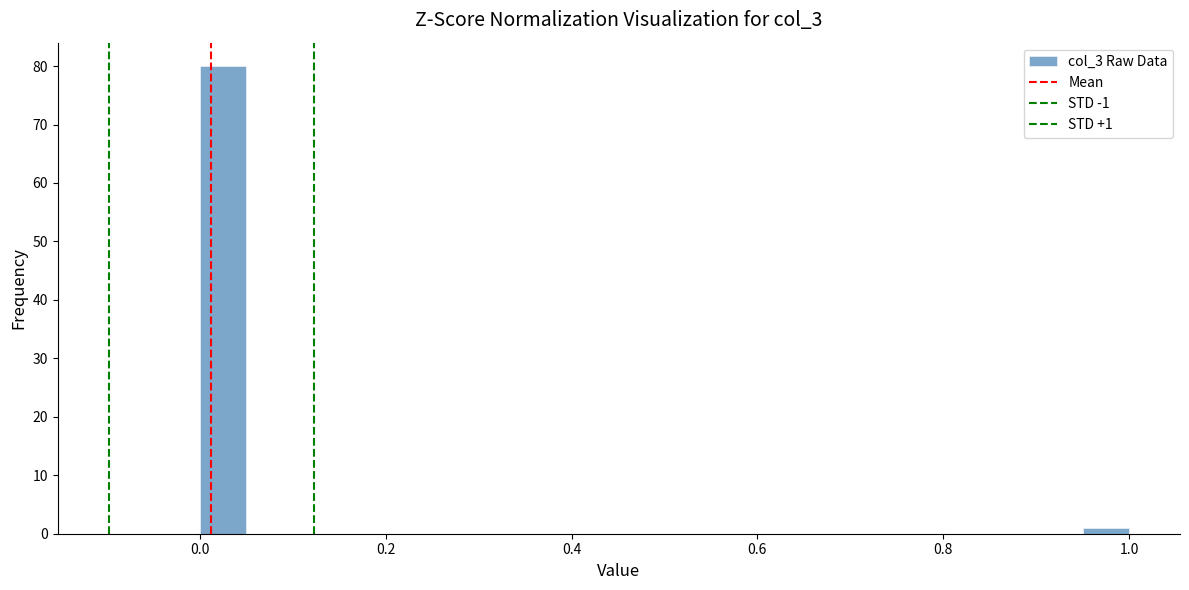

Around what value on the x-axis is the tallest bar? Give the approximate position of its centre, as read against the axis.

0.02